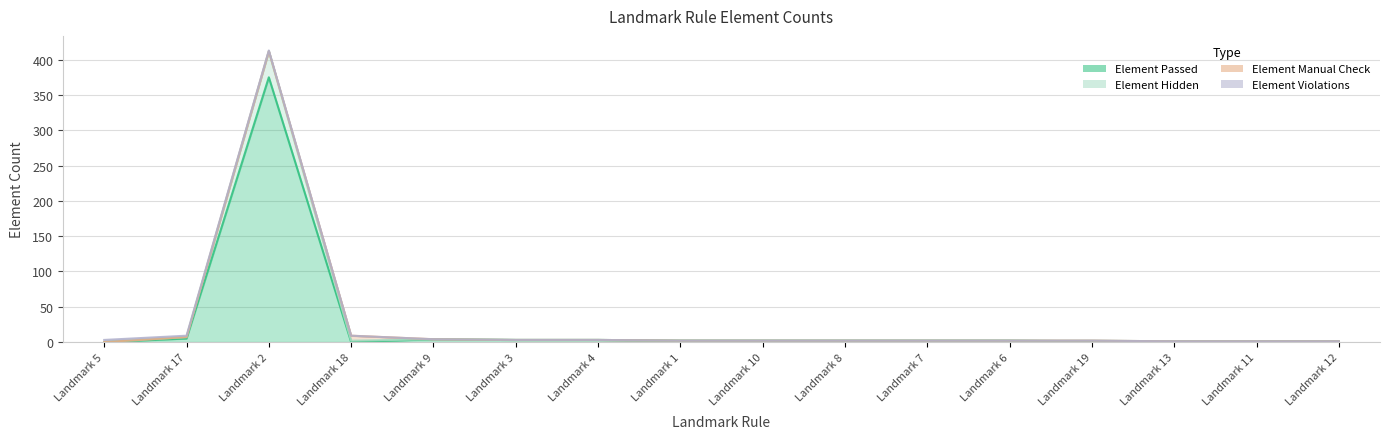

True or false: Element Passed and Element Hidden cross at least once.

False